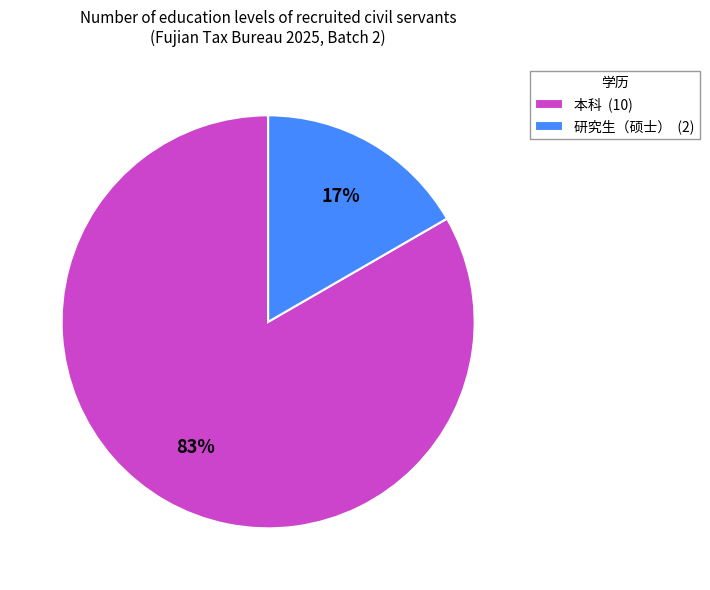

Is the sum of 本科 (10) and 研究生（硕士） (2) greater than half?

Yes